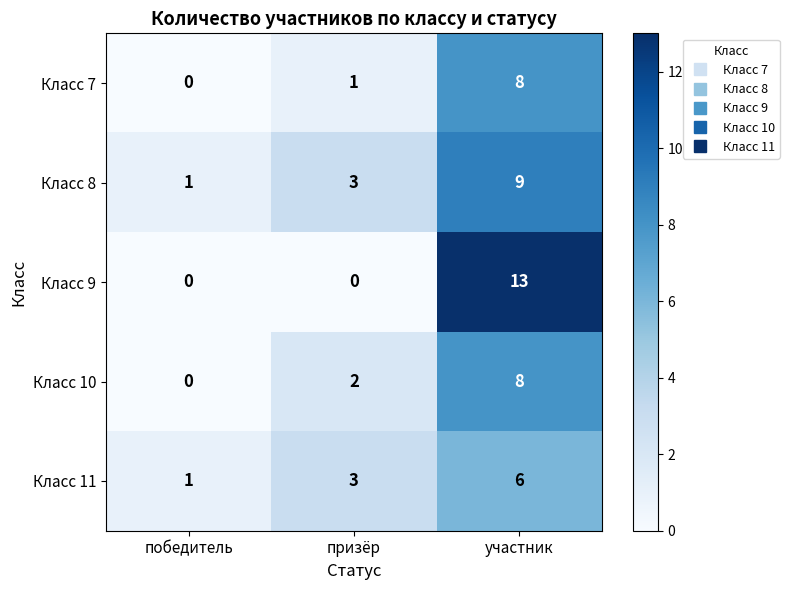

How many categories are shown in the chart?

3